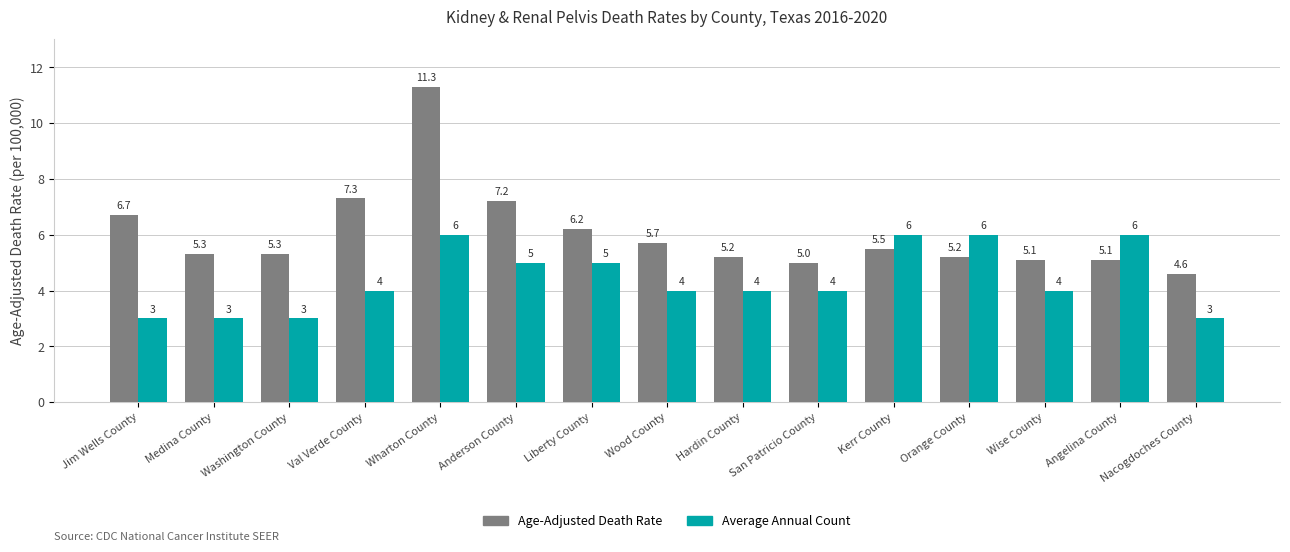

What is the total value across all series at Medina County?

8.3